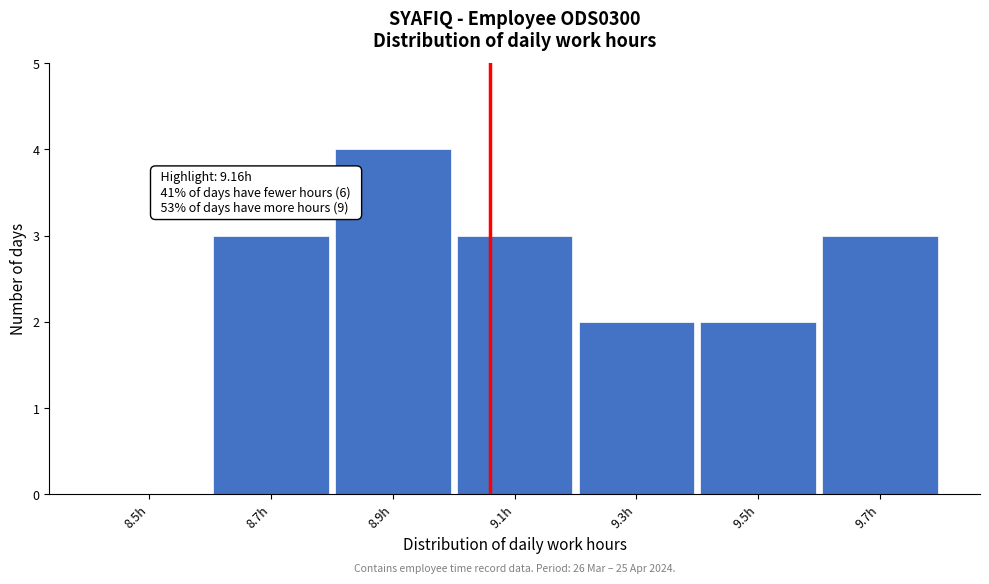

Reading right to left, transcribe all the data shown in this chart.

9.7h=3	9.5h=2	9.3h=2	9.1h=3	8.9h=4	8.7h=3	8.5h=0